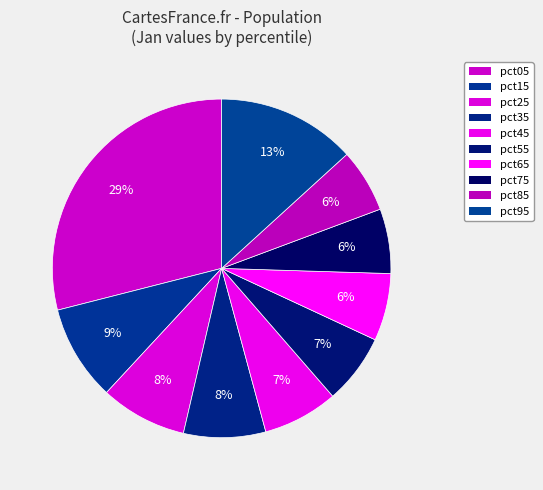

How many slices are in this pie chart?

10